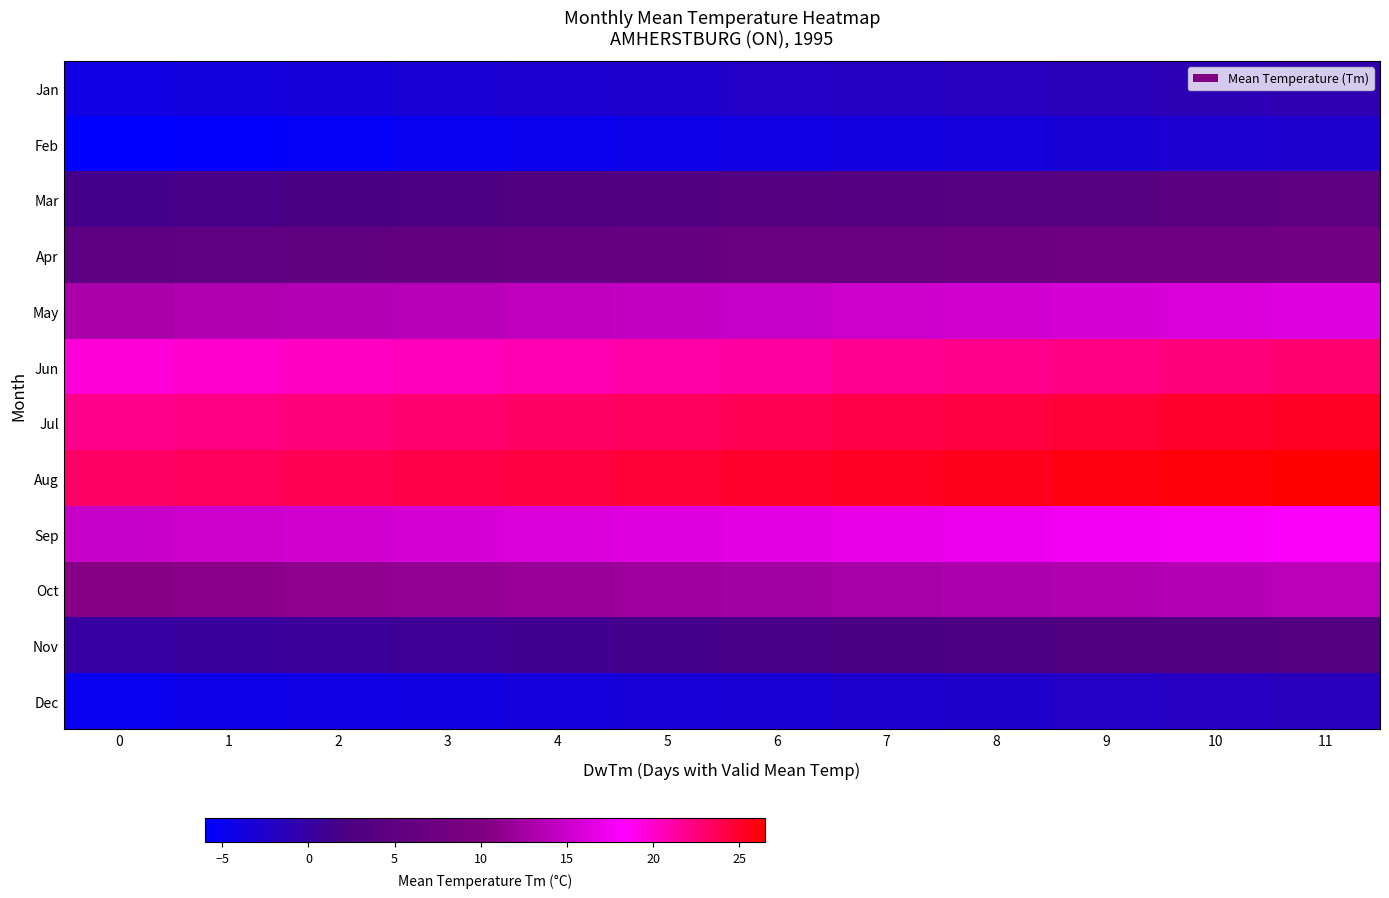

Rank the series by their maximum value, from highest to lowest.

row_7, row_6, row_5, row_8, row_4, row_9, row_3, row_2, row_10, row_0, row_11, row_1